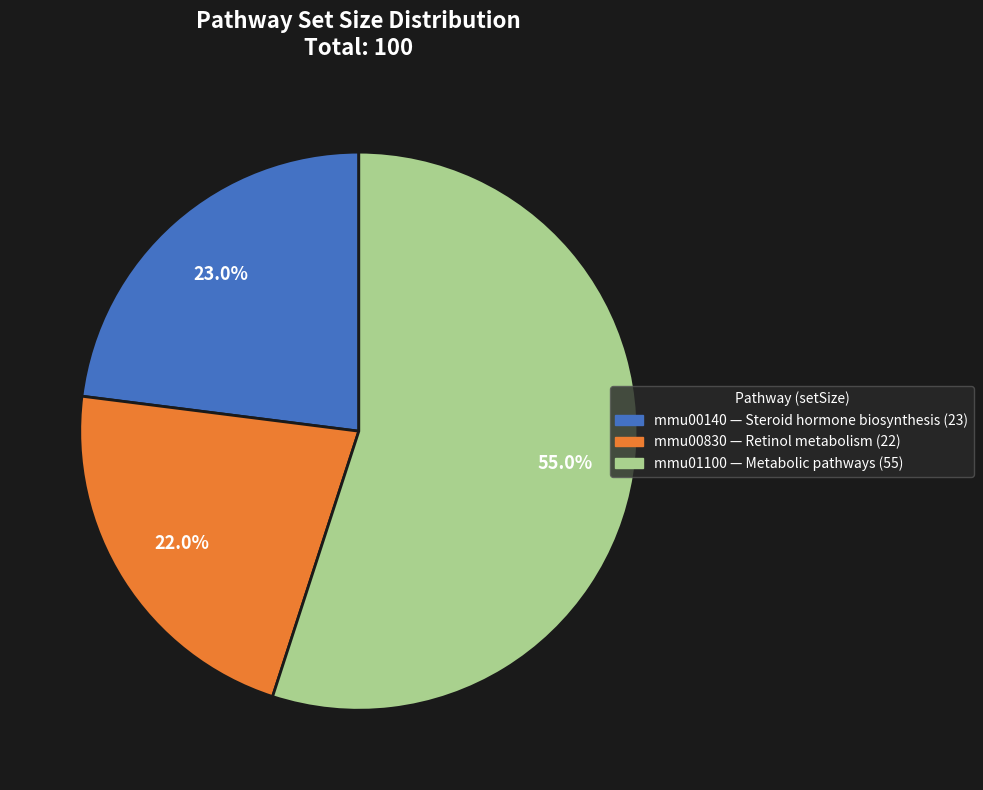

The mmu01100 slice represents 42% of the pie. True or false?

False